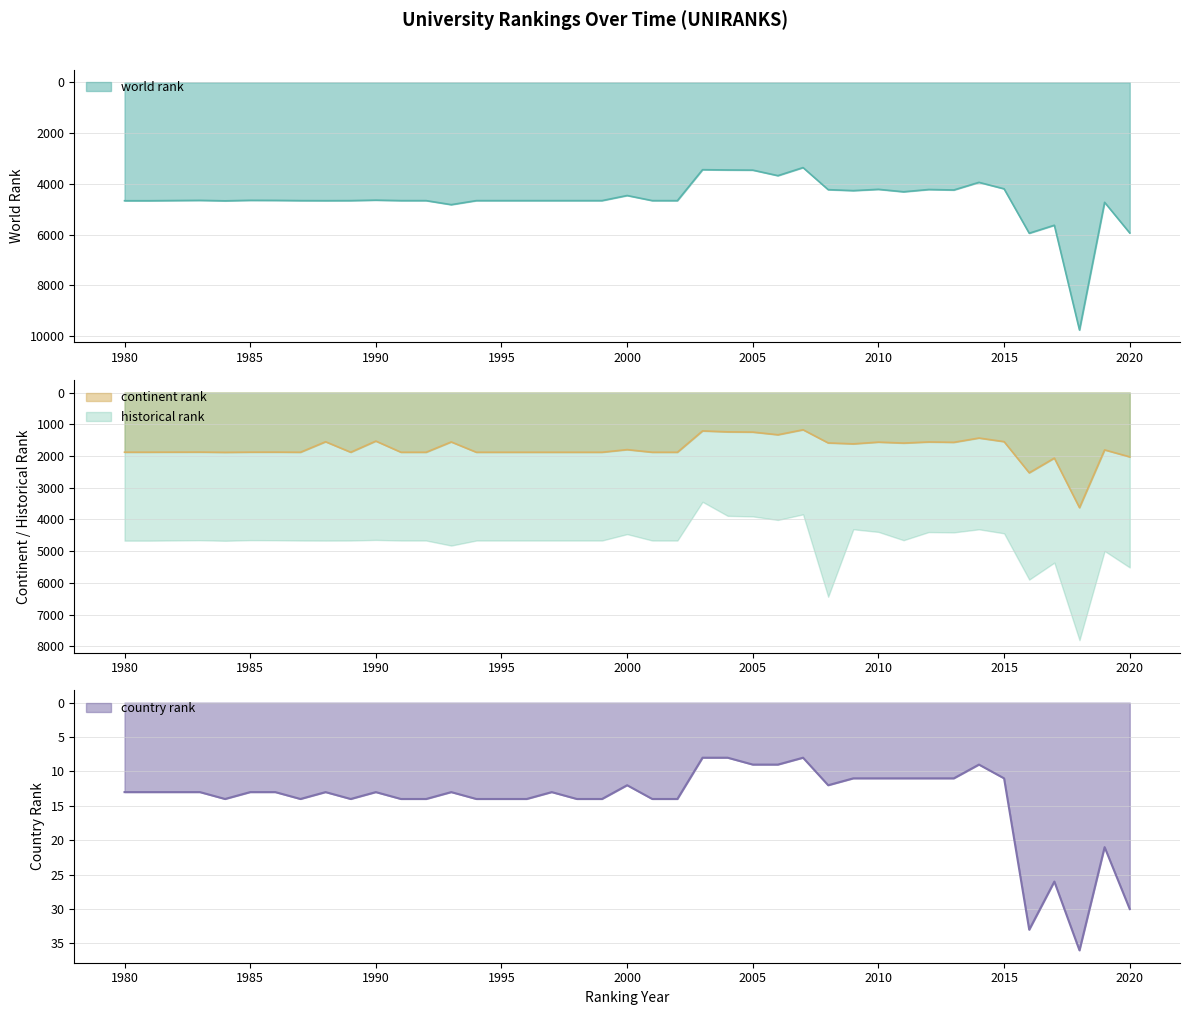

True or false: world rank has a value of 7745 at 2020.

False